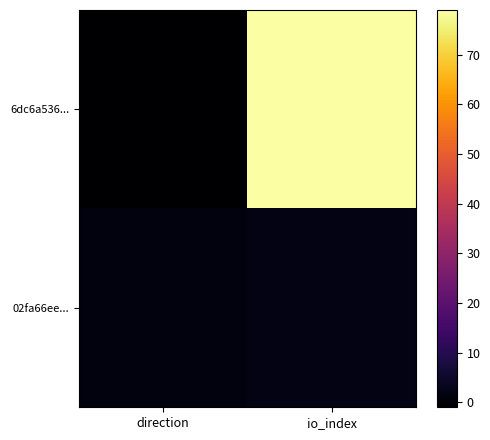

At which category is the sum across all series the highest?

io_index